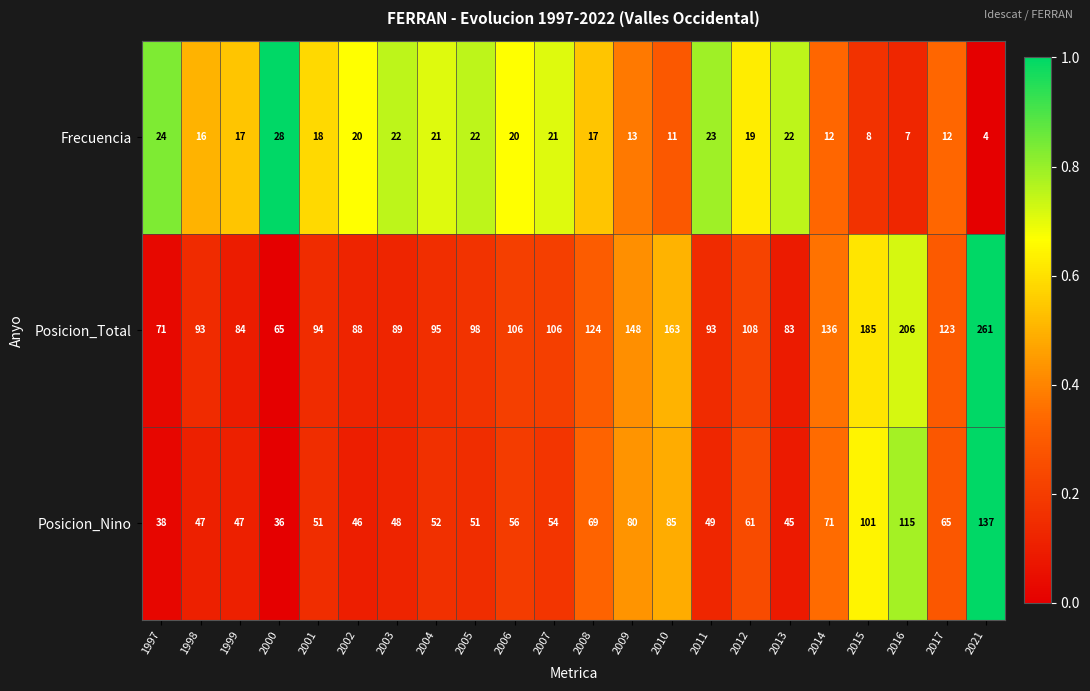

Rank the series by their maximum value, from highest to lowest.

Posicion_Total, Posicion_Nino, Frecuencia